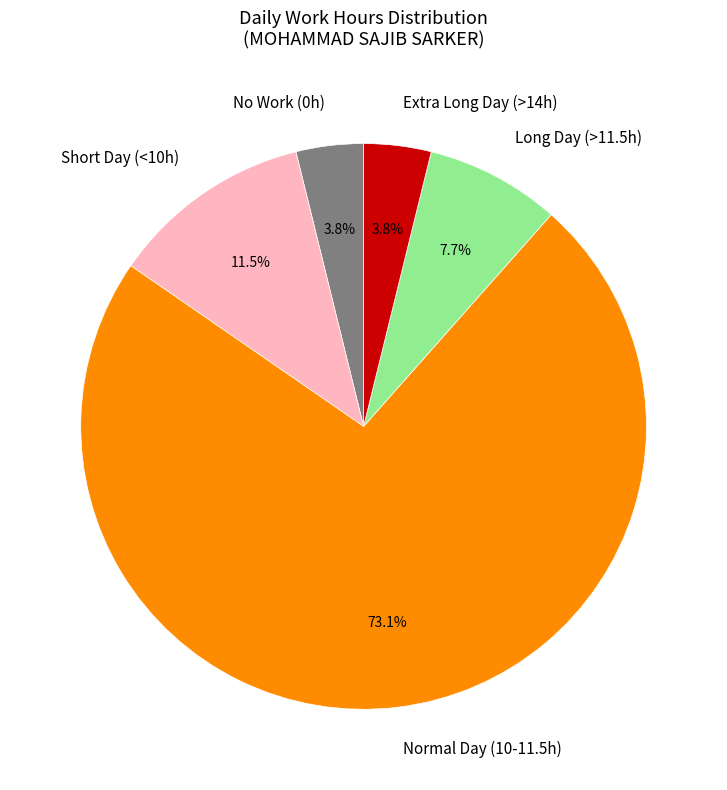

Which category has the biggest portion of the pie?

Normal Day (10-11.5h)